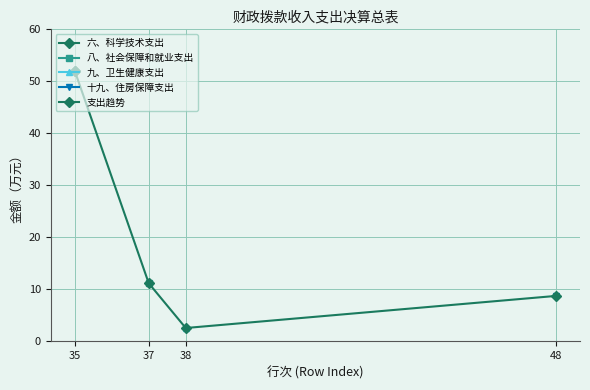

True or false: the data has more than 0 interior local peaks.

False